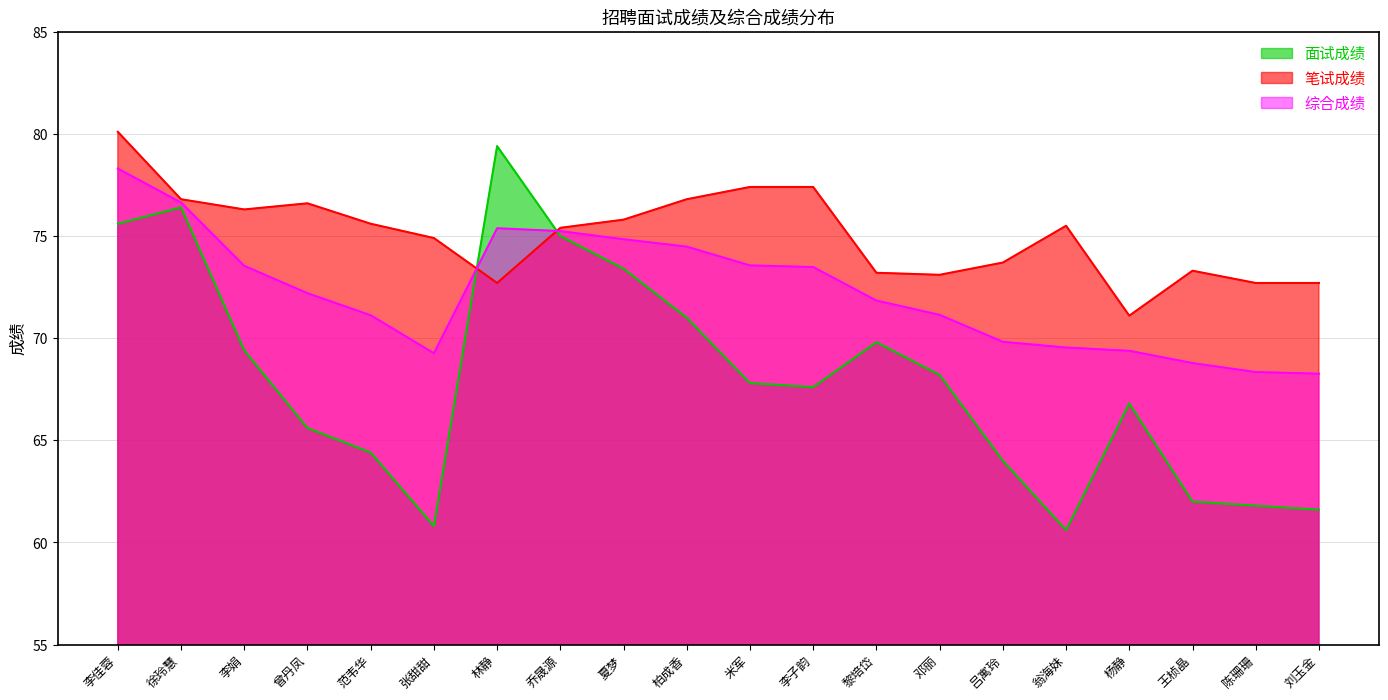

Which category has the lowest value across all series?

翁海妹